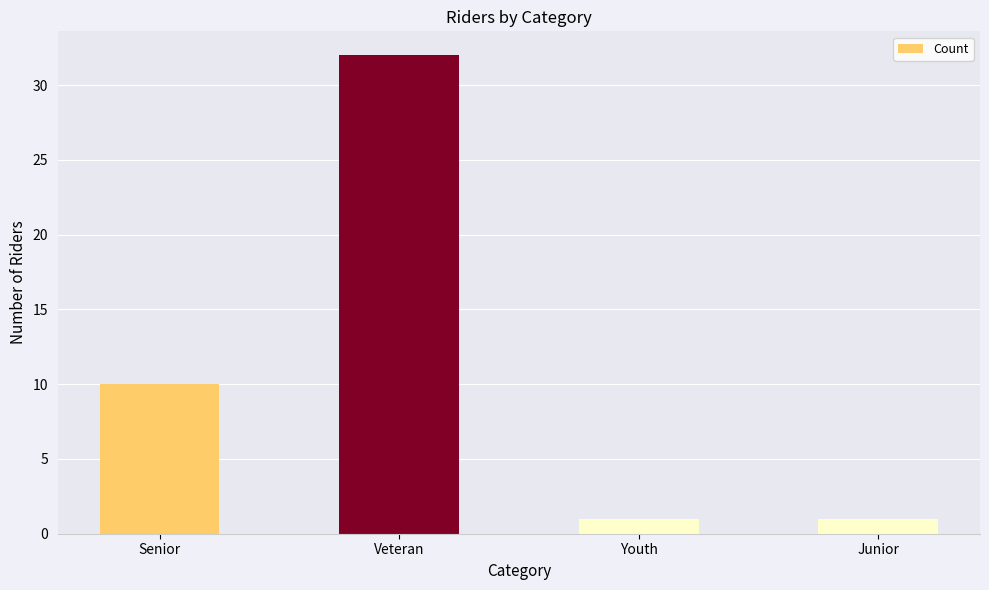

Count the values in the range 1 to 32.

4